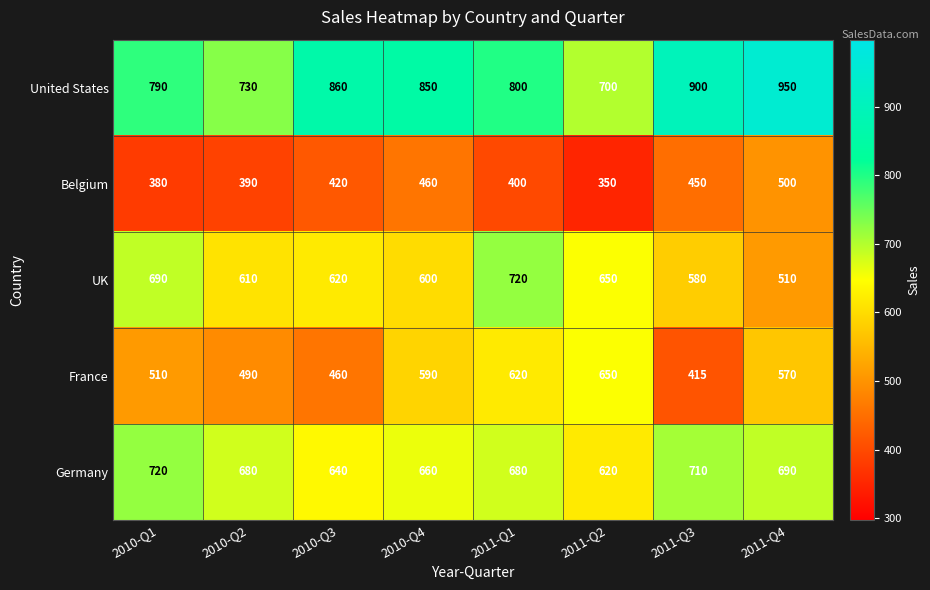

Which series has the largest total across all categories?

United States